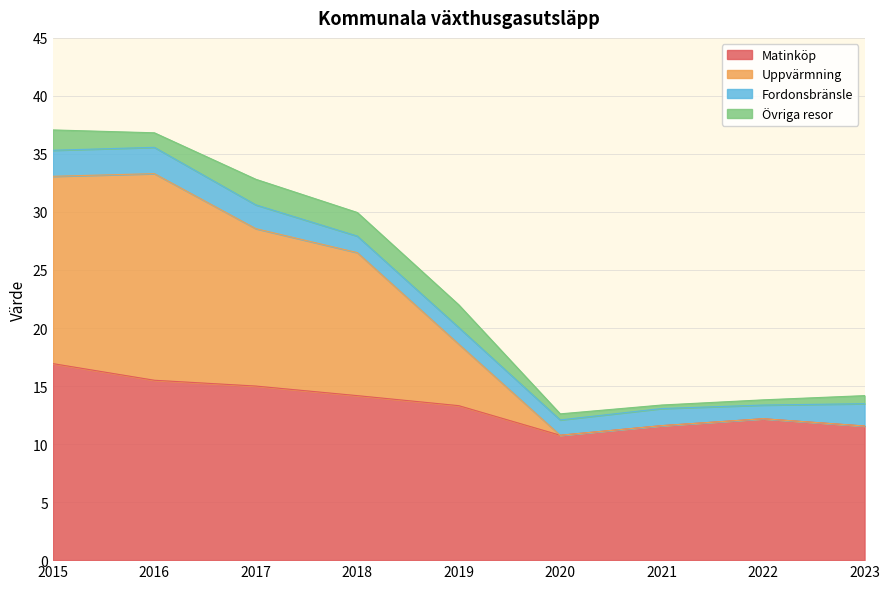

At which label does Uppvärmning first exceed 18?

2015